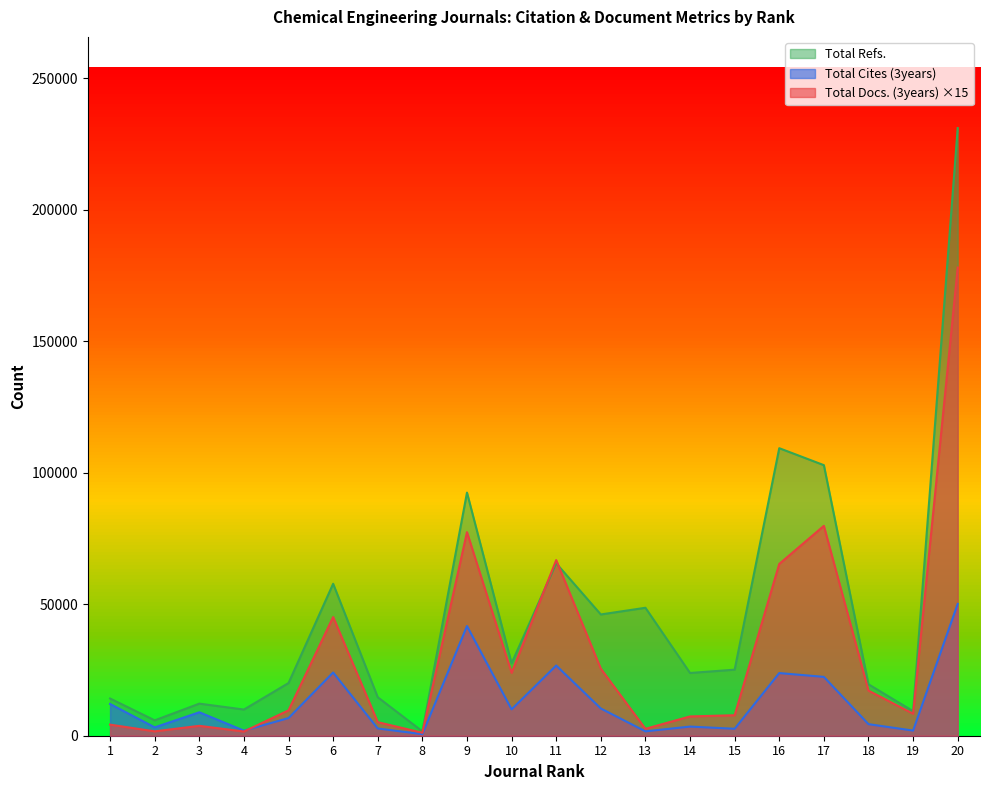

Where do Total Docs. (3years) and Total Cites (3years) first cross each other?

4 and 5